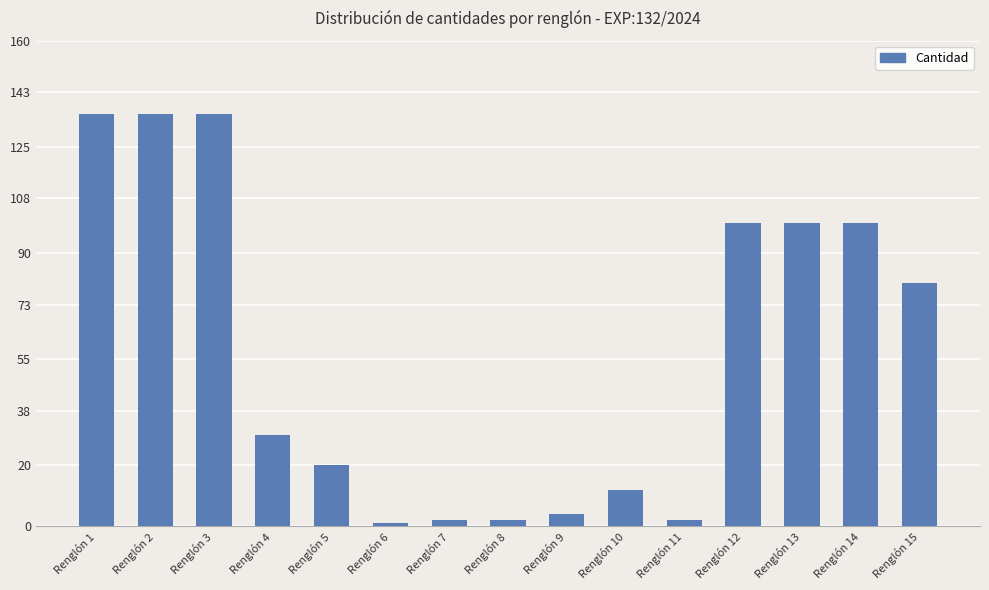

True or false: the data shows 59 at Renglón 12.

False